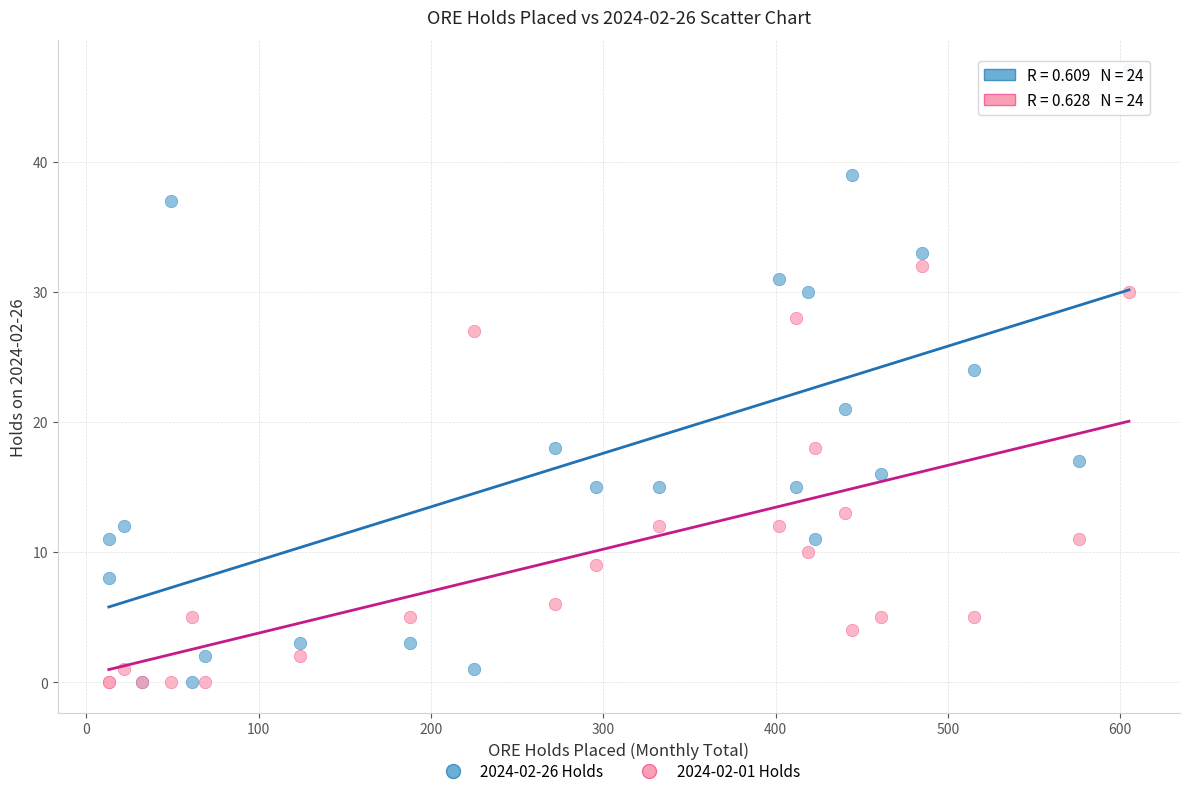

Across all series, what Y value is closest to 23?

24